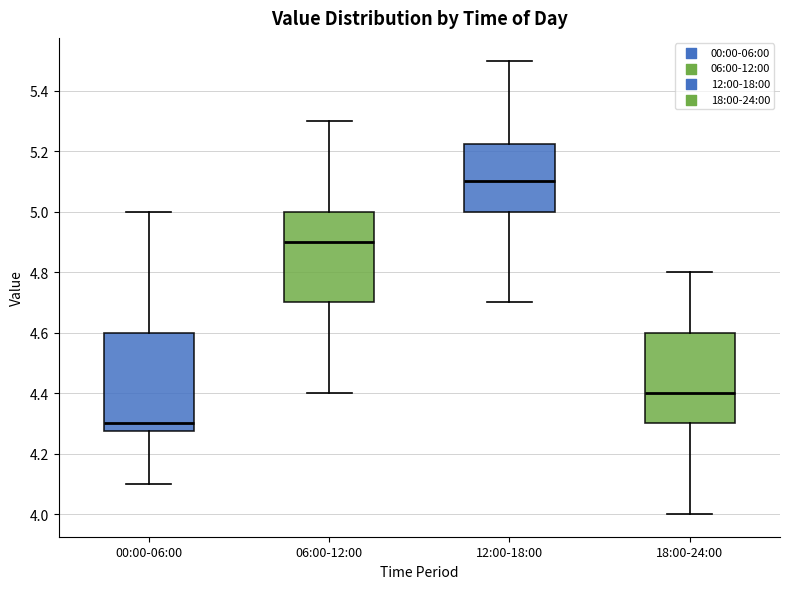

Comparing the boxes themselves (not the whiskers), which one is the tallest?

00:00-06:00